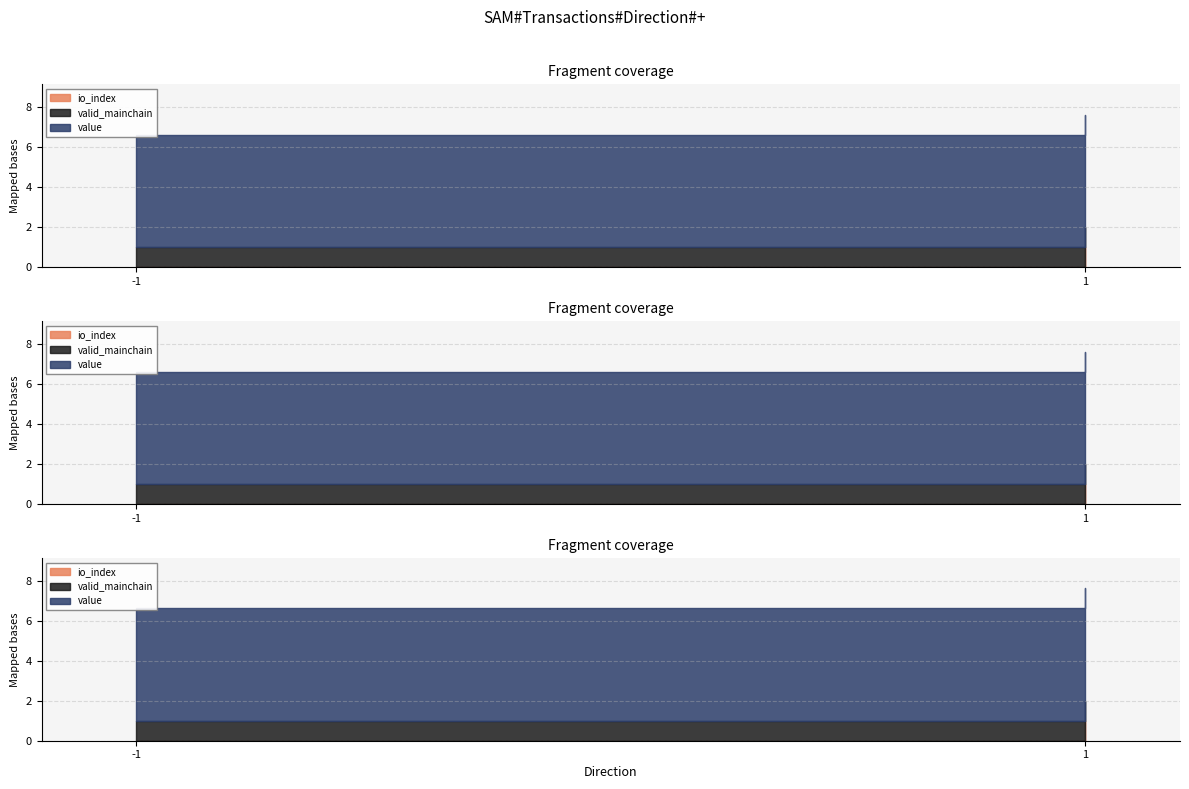

Reading left to right, transcribe all the data shown in this chart.

io_index: -1=0.0	1=1.0
valid_mainchain: -1=1.0	1=1.0
value: -1=5.6	1=5.6